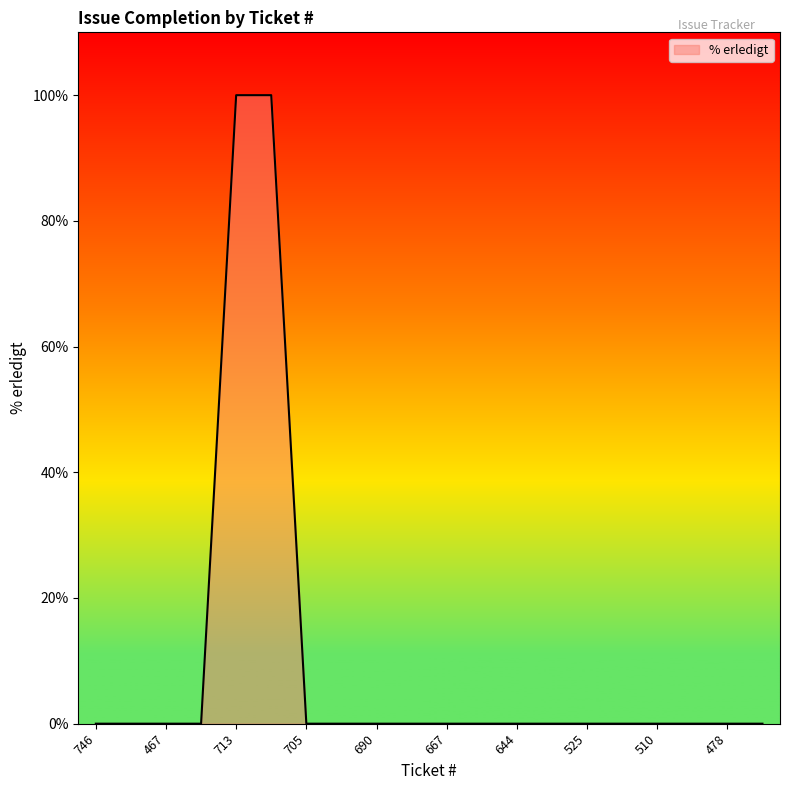

What is the difference between the maximum and minimum values?

100